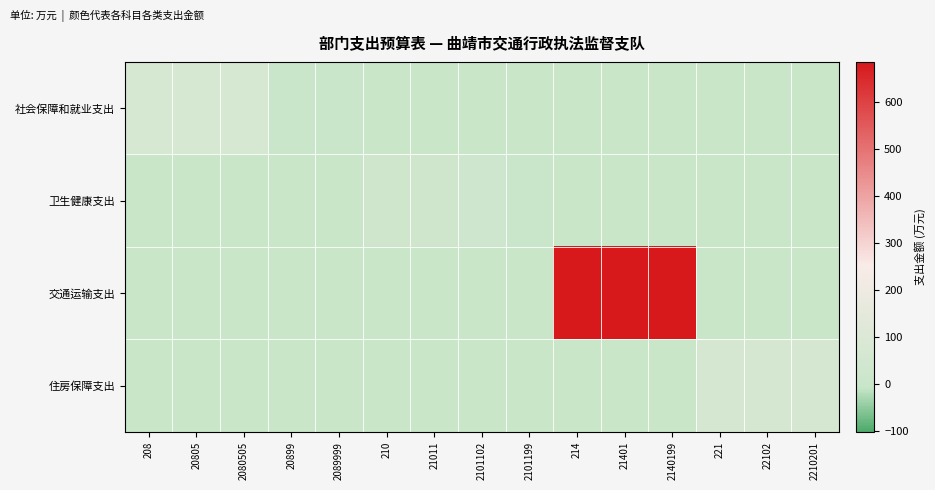

What is the total value across all series at 210?

30.8